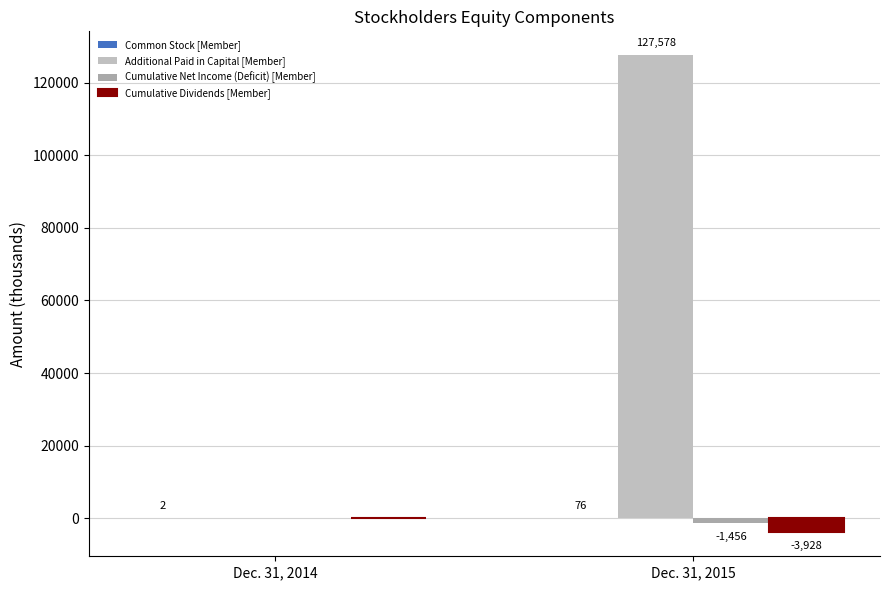

Between Dec. 31, 2014 and Dec. 31, 2015, which series saw the biggest shift?

Additional Paid in Capital [Member]